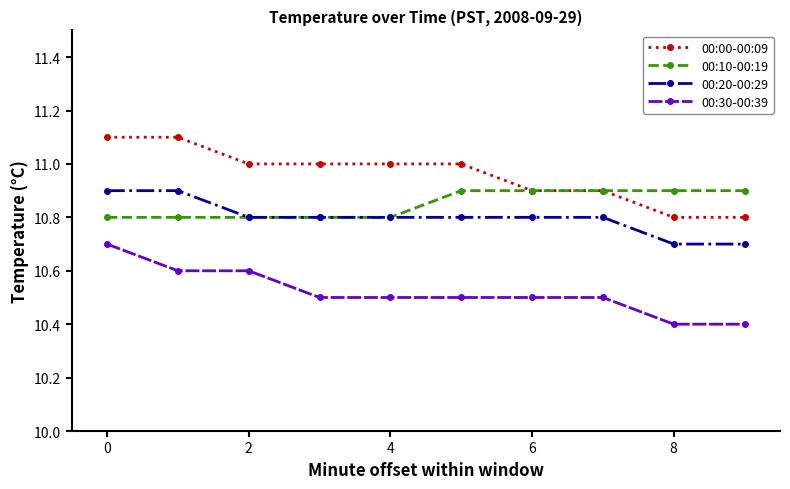

True or false: 00:00-00:09 and 00:30-00:39 intersect in this chart.

False